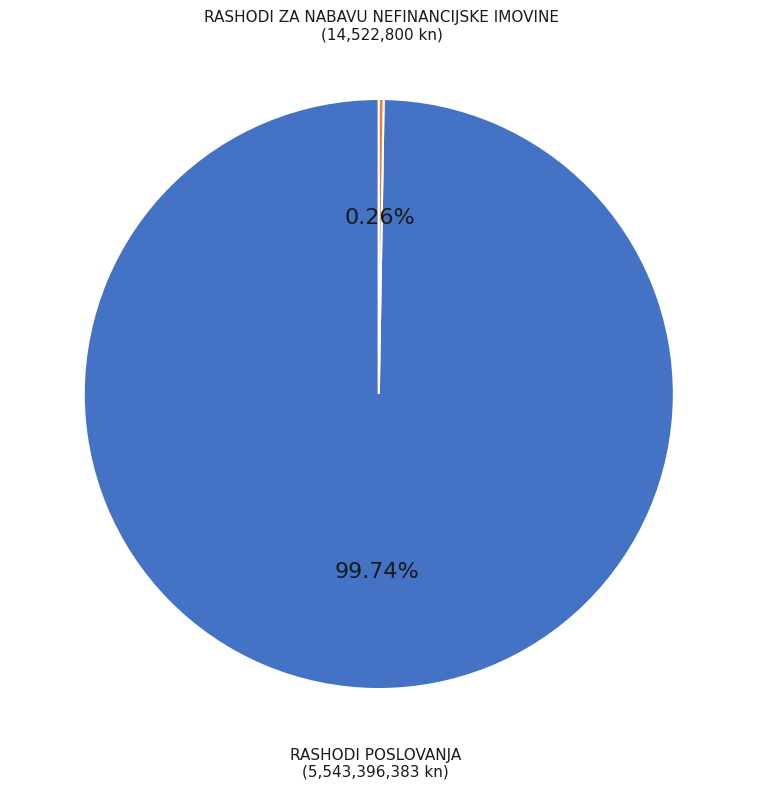

Is there a majority slice in this chart?

Yes